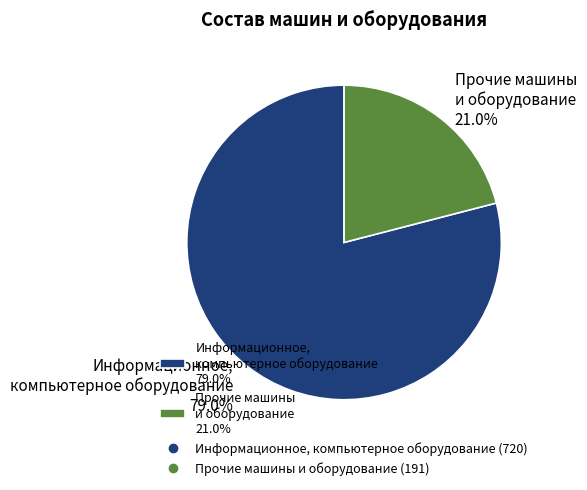

What is the ratio of the value at Прочие машины и оборудование 21.0% to the value at Информационное, компьютерное оборудование 79.0%?

0.3